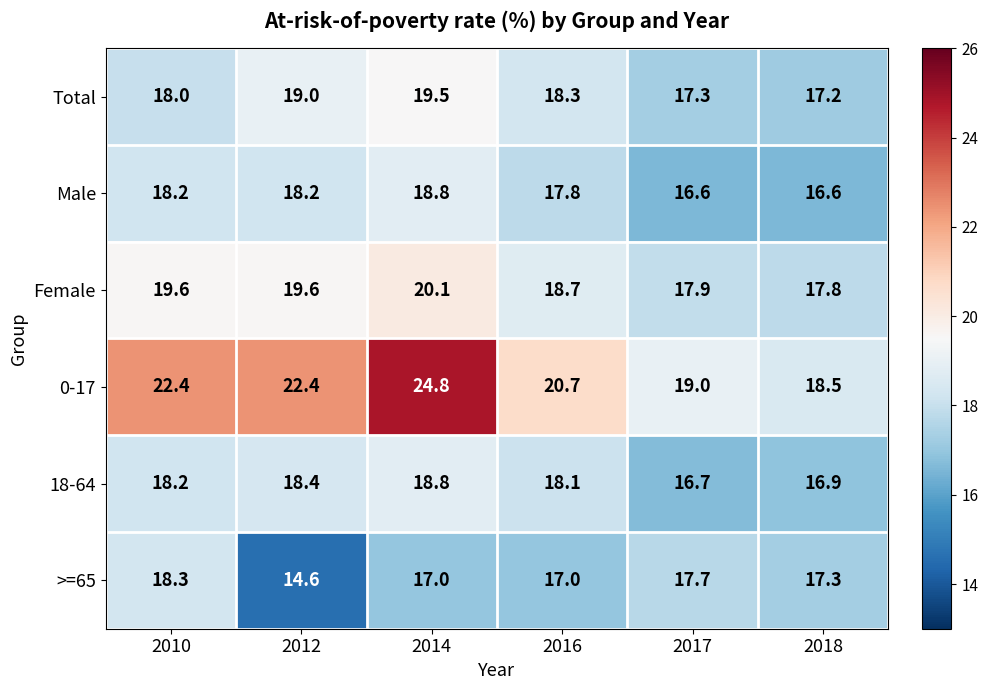

At 2018, list the series in order from smallest to largest.

Male, 18-64, Total, >=65, Female, 0-17